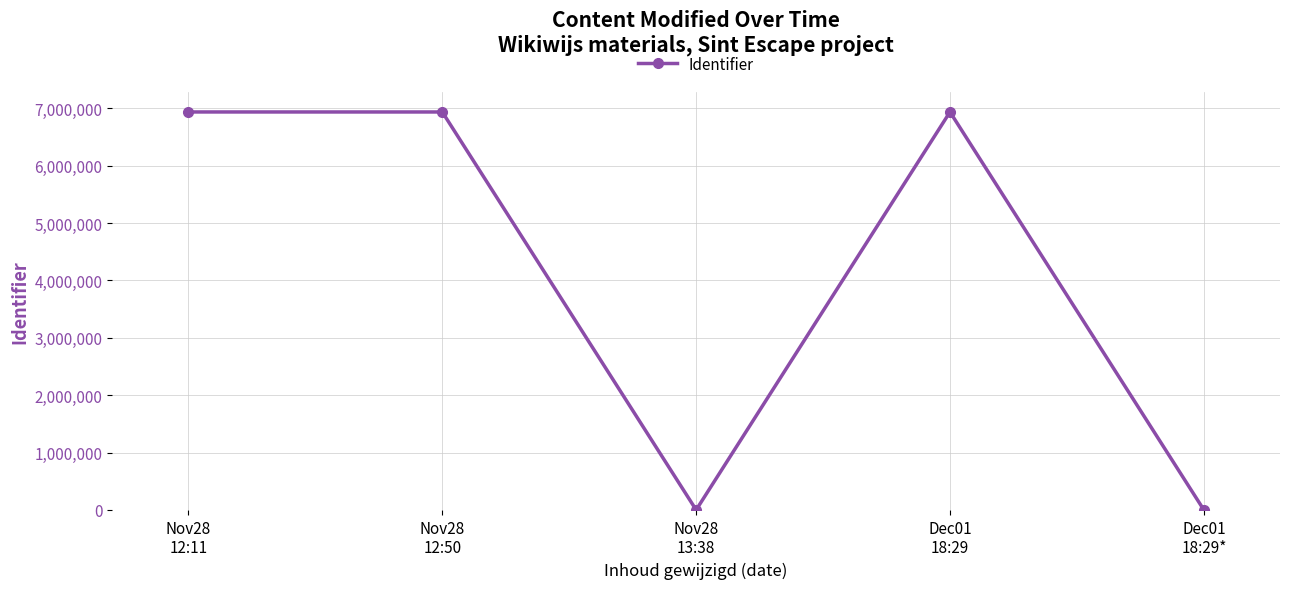

What is the difference between the maximum and minimum values?

6937073